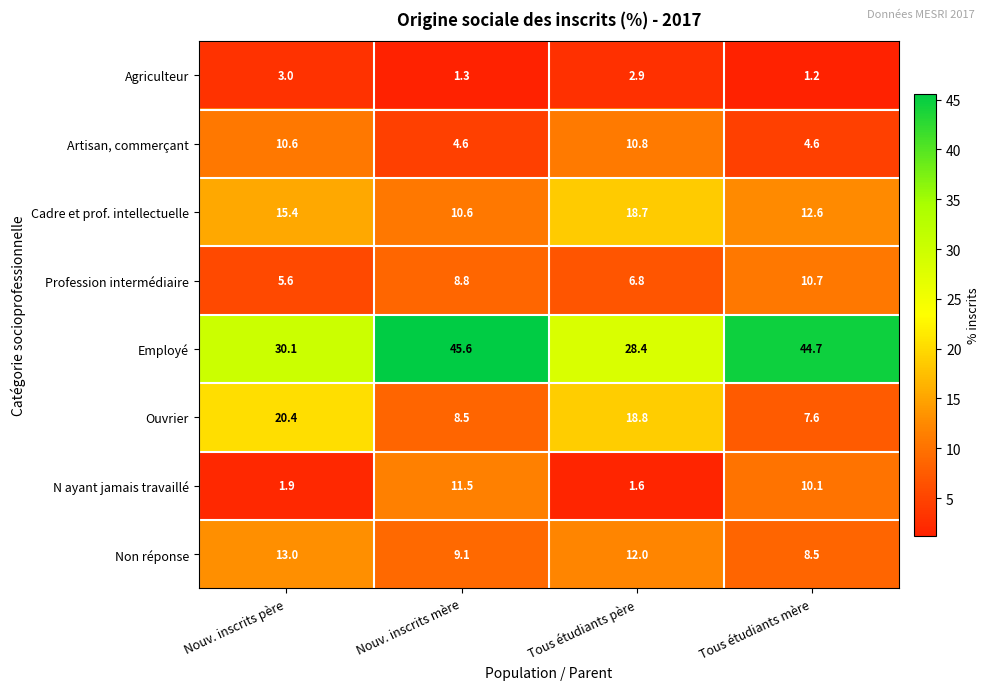

How many values in the Employé series exceed 44?

2